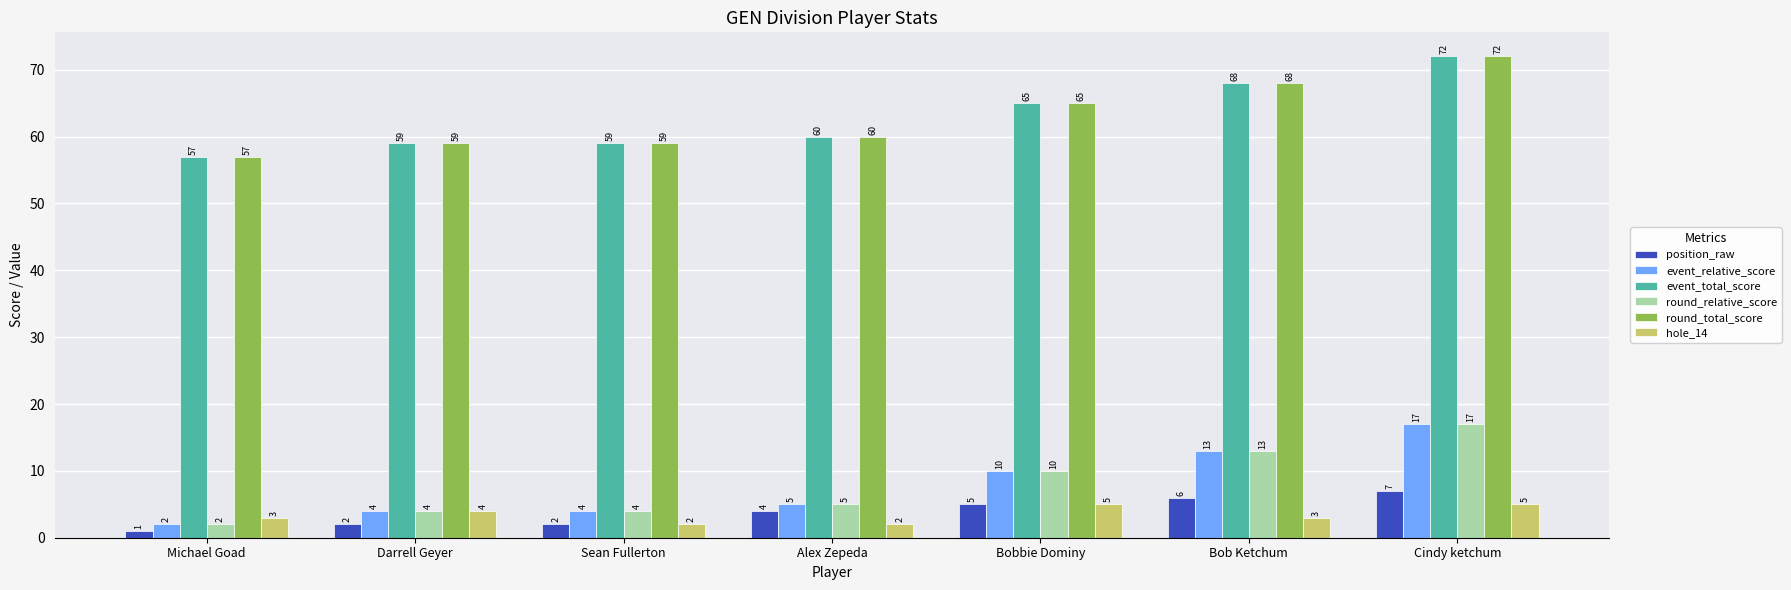

True or false: hole_14 has a value of 5 at Cindy ketchum.

True